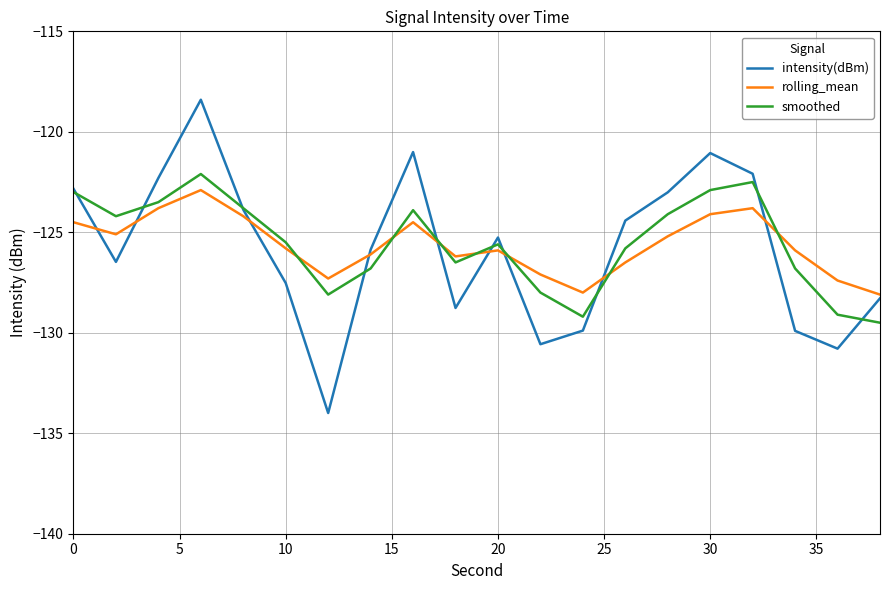

What is the minimum value shown in the chart?

-134.0